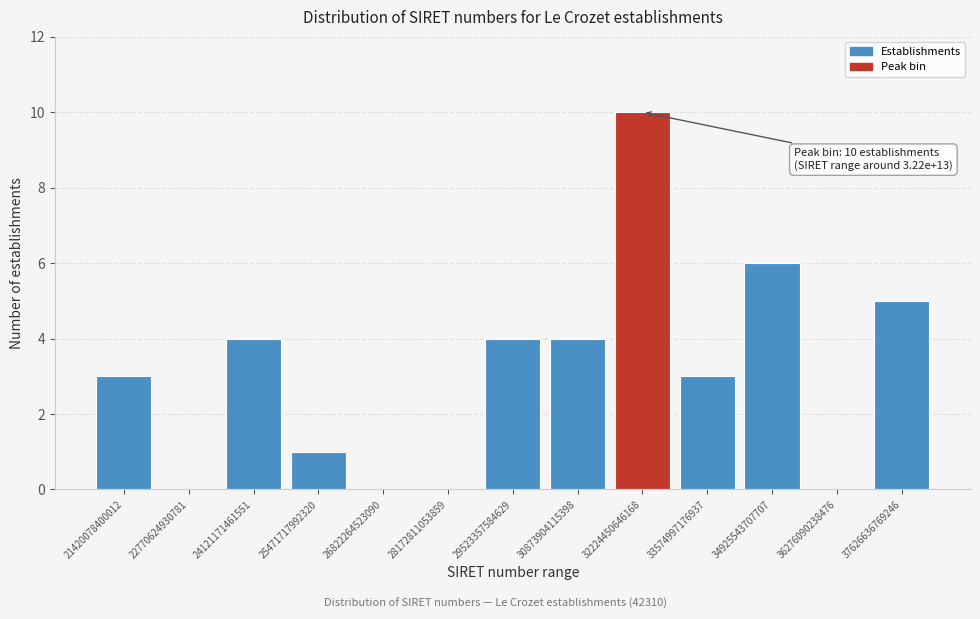

Reading right to left, extract all data points from this chart.

37626636769246=5	36276090238476=0	34925543707707=6	33574997176937=3	32224450646168=10	30873904115398=4	29523357584629=4	28172811053859=0	26822264523090=0	25471717992320=1	24121171461551=4	22770624930781=0	21420078400012=3